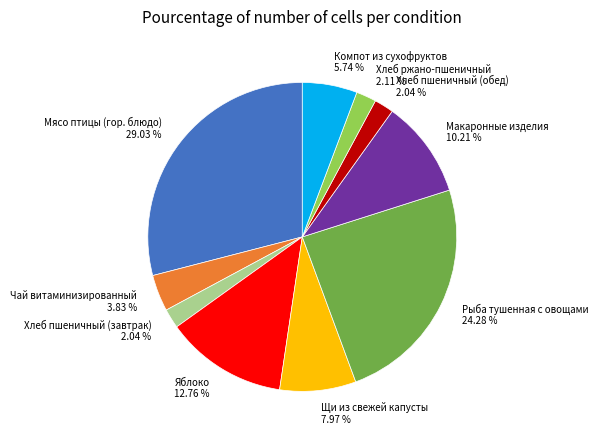

Combined, what portion of the pie is Компот из сухофруктов and Чай витаминизированный?

9.6%